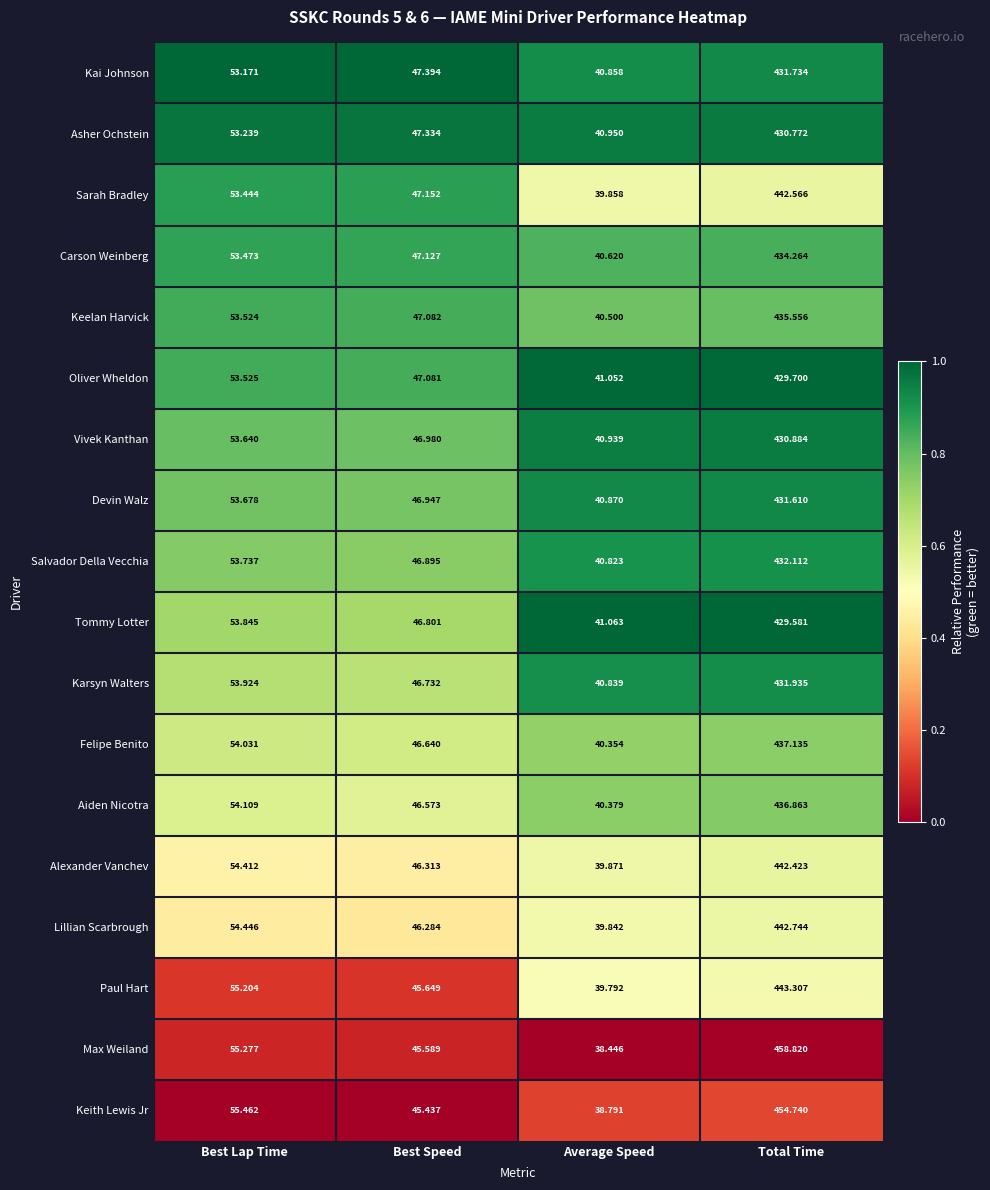

Which series has the largest range (max minus min)?

Max Weiland